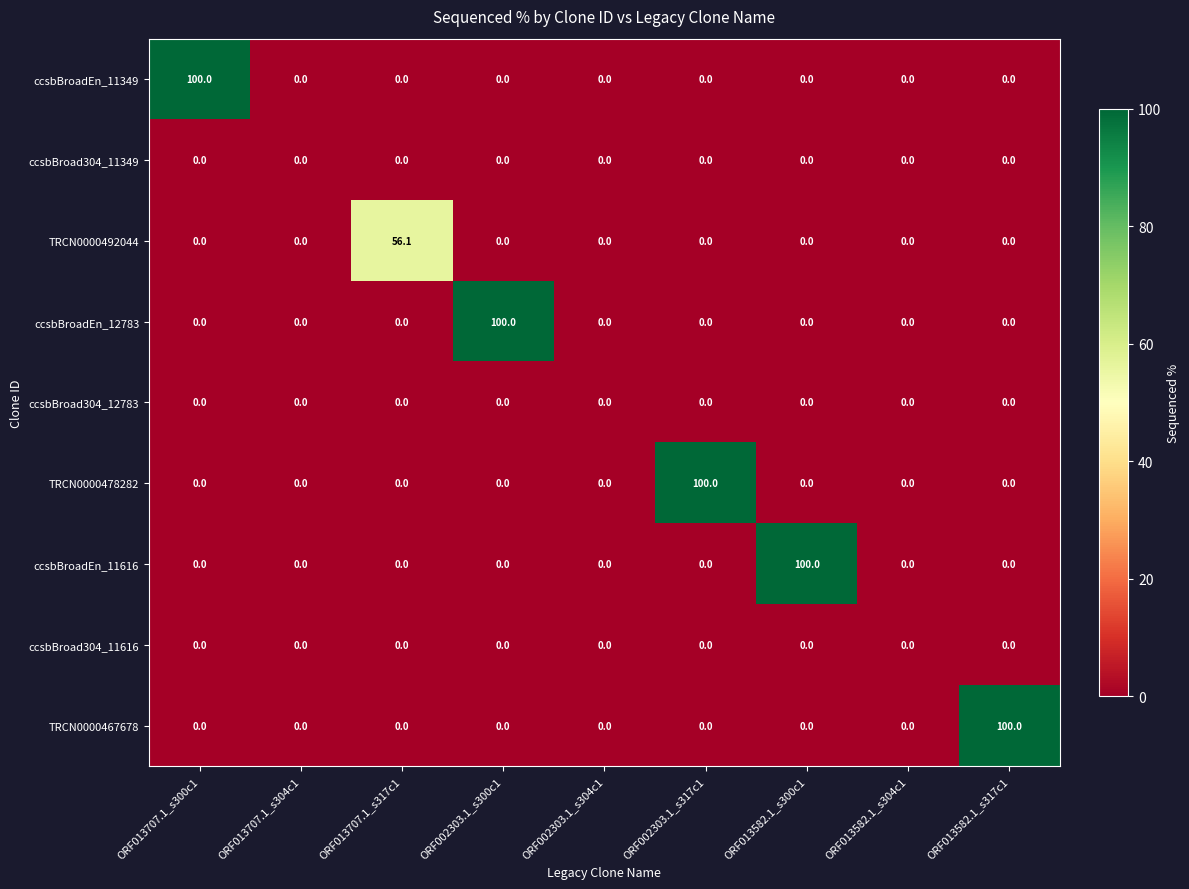

Is it true that ccsbBroadEn_12783 equals -60.1 at ORF002303.1_s317c1?

False